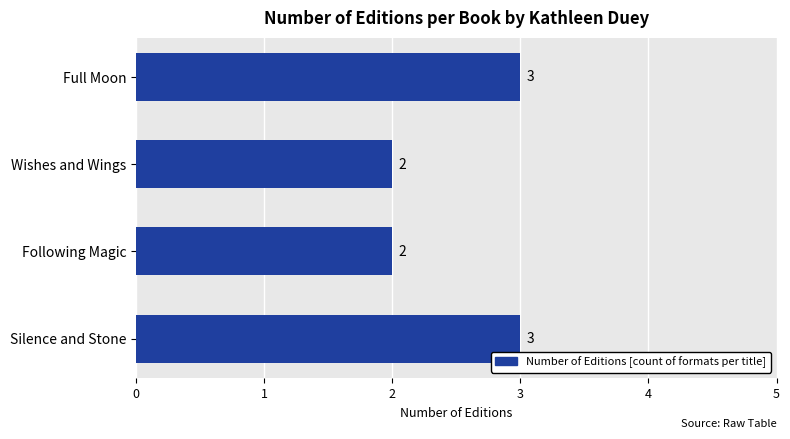

How many categories are shown in the chart?

4